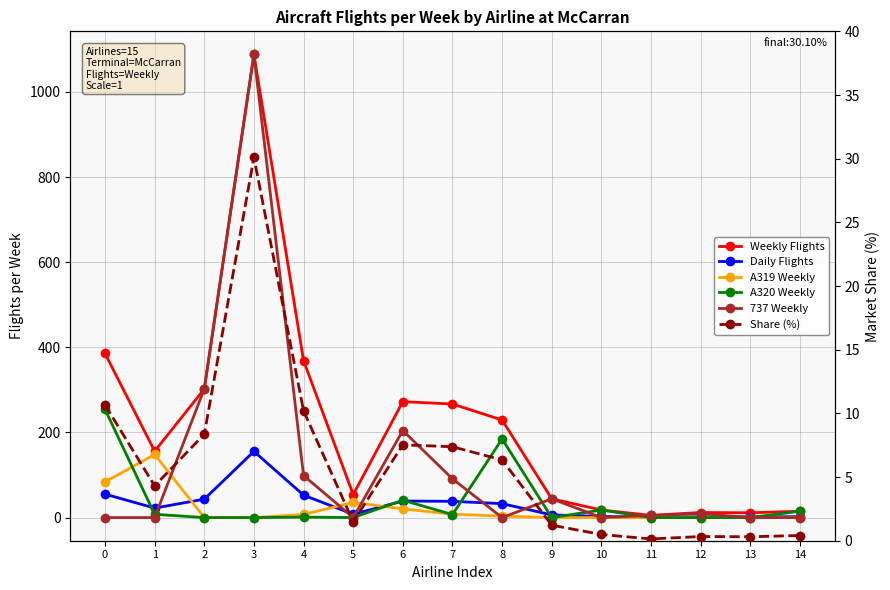

True or false: 737 Weekly and Weekly Flights cross at least once.

False